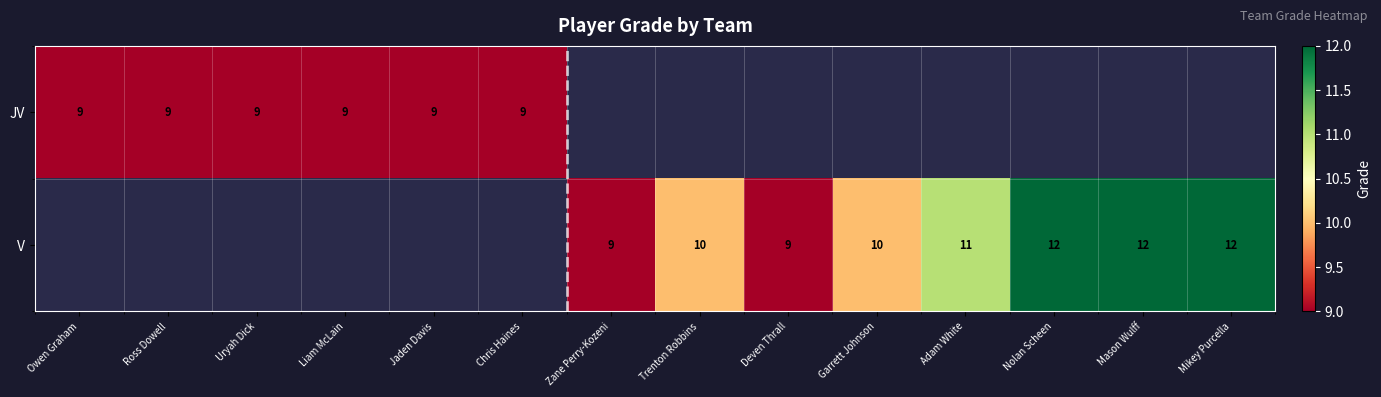

The V series shows 10 at Garrett Johnson. True or false?

True